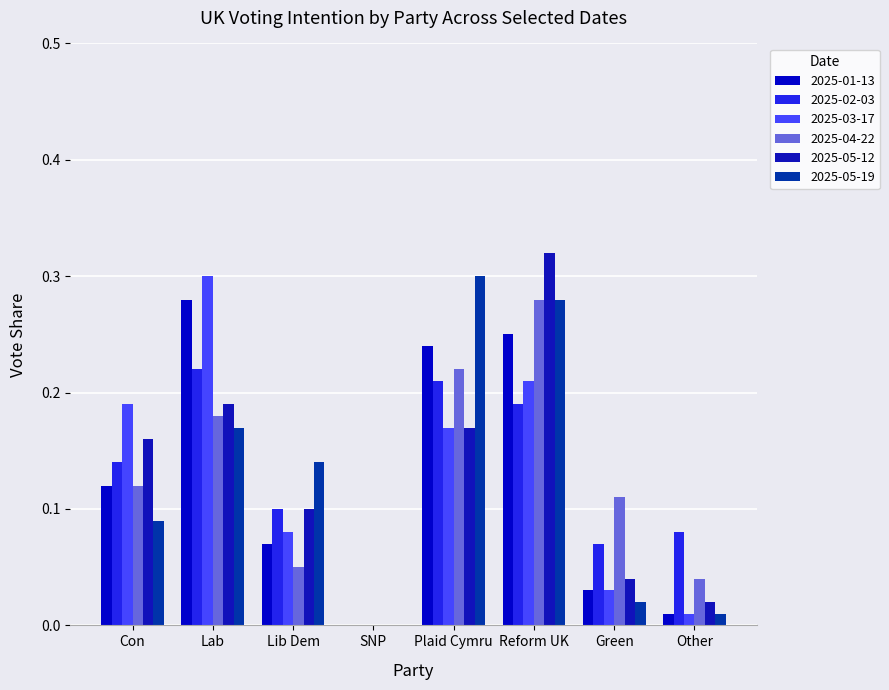

True or false: 2025-04-22 has a value of 0.0 at Other.

True